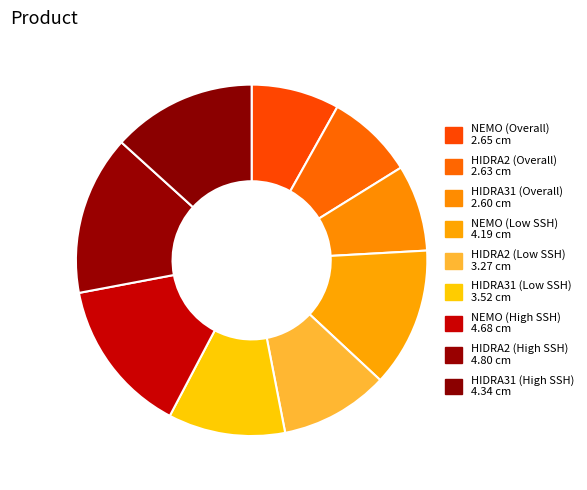

To the nearest percent, what percentage of the pie is HIDRA2 (High SSH)?

15%